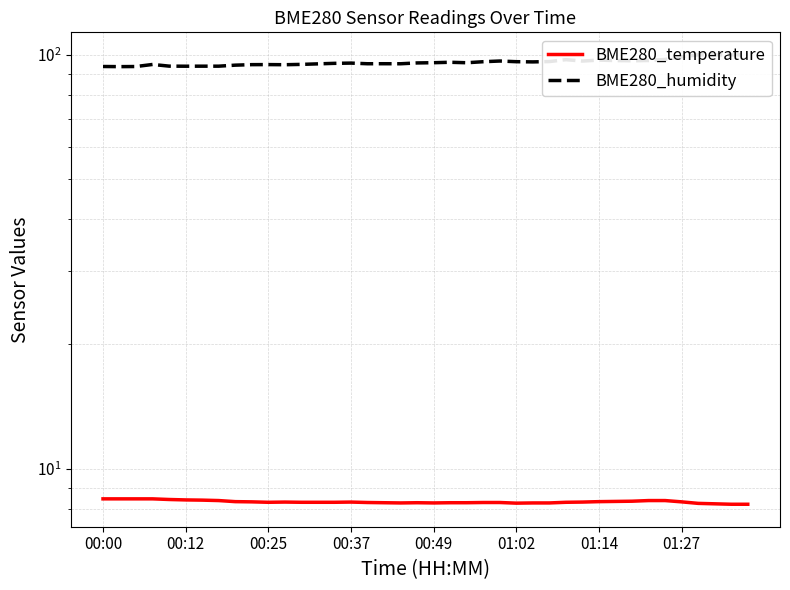

Which series has the widest spread of values?

BME280_humidity